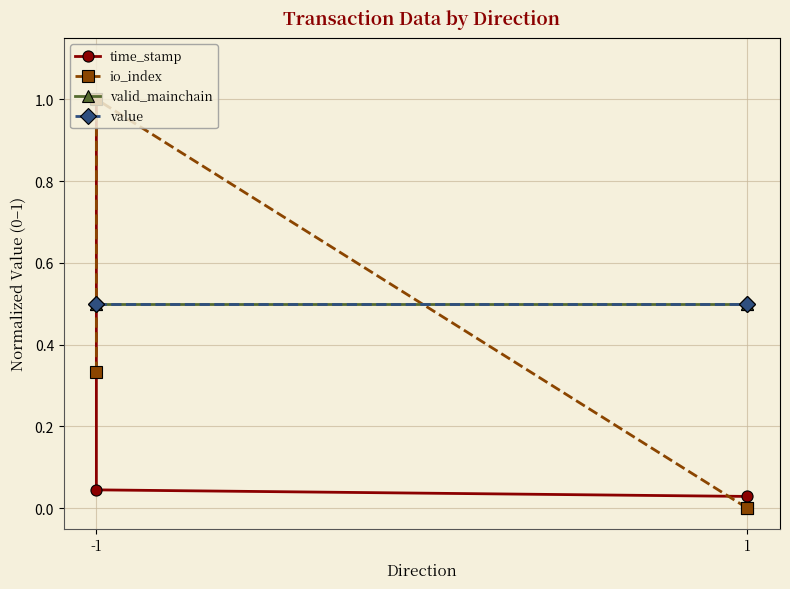

Which series ends up on top after the final intersection of time_stamp and value?

value